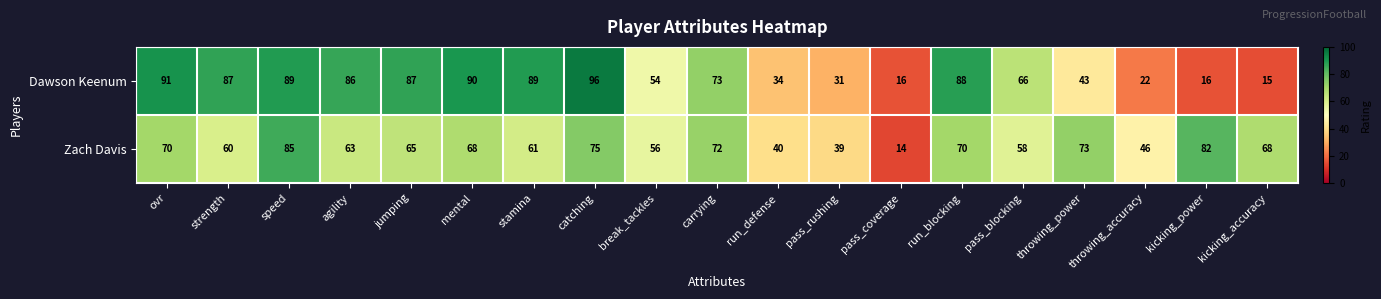

List the series in order of their overall mean, highest first.

Dawson Keenum, Zach Davis